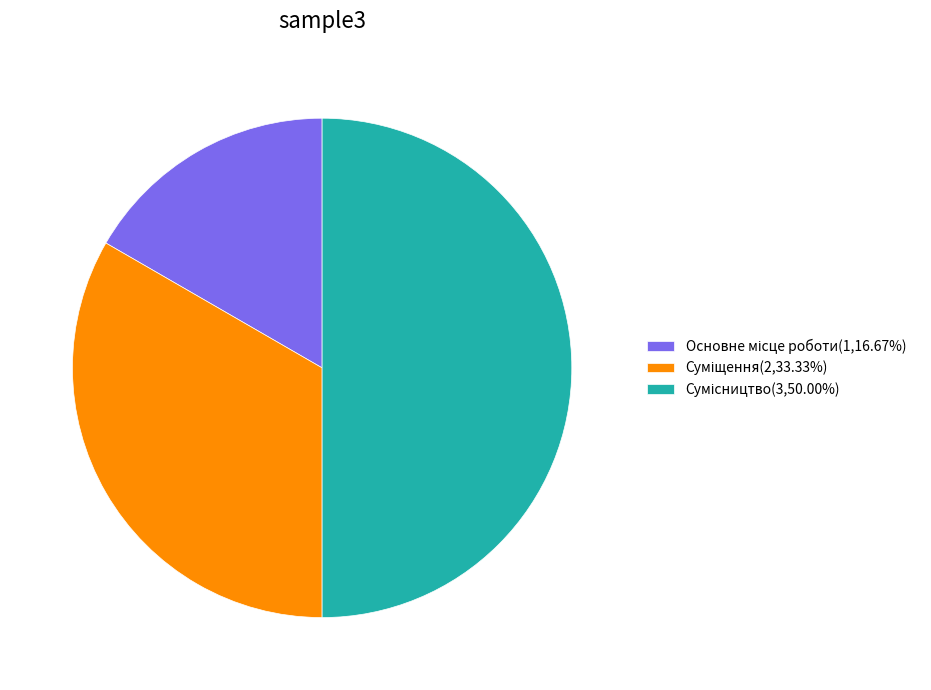

What percentage is the Сумісництво slice, to the nearest percent?

50%